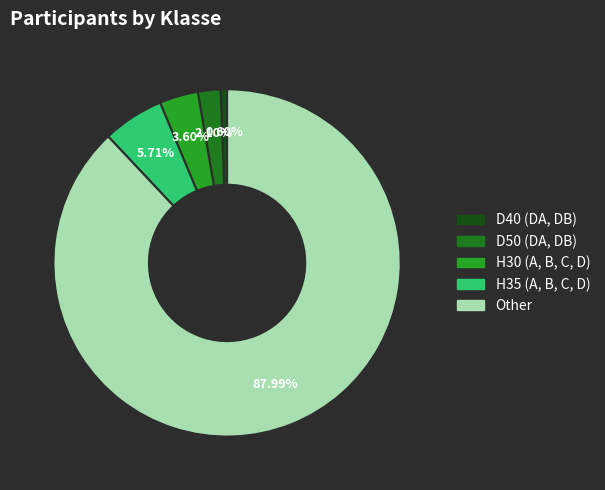

To the nearest percent, what percentage of the pie is D40 (DA, DB)?

1%